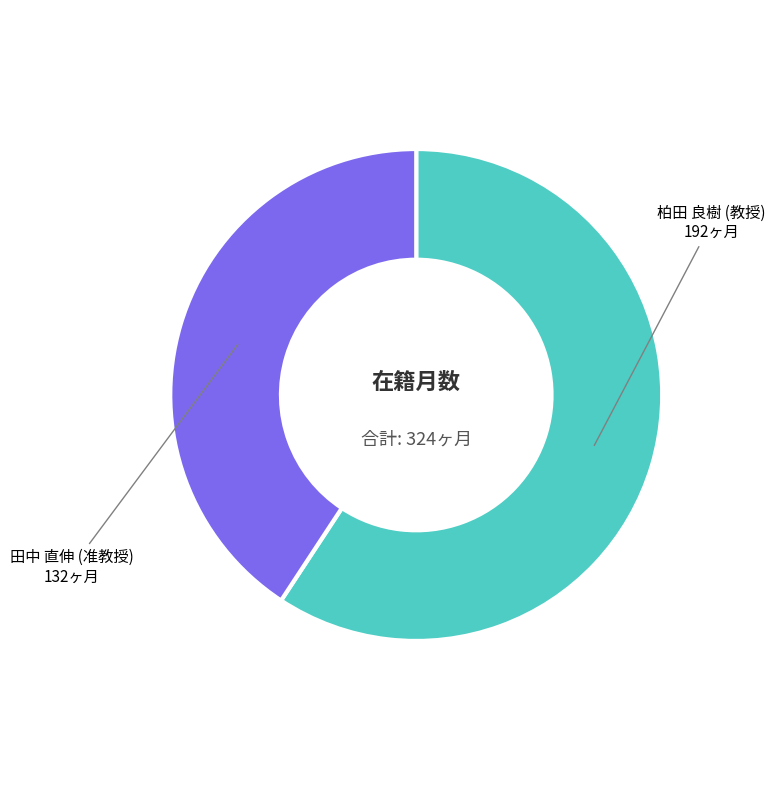

What is the largest slice in the pie chart?

柏田 良樹 (教授)